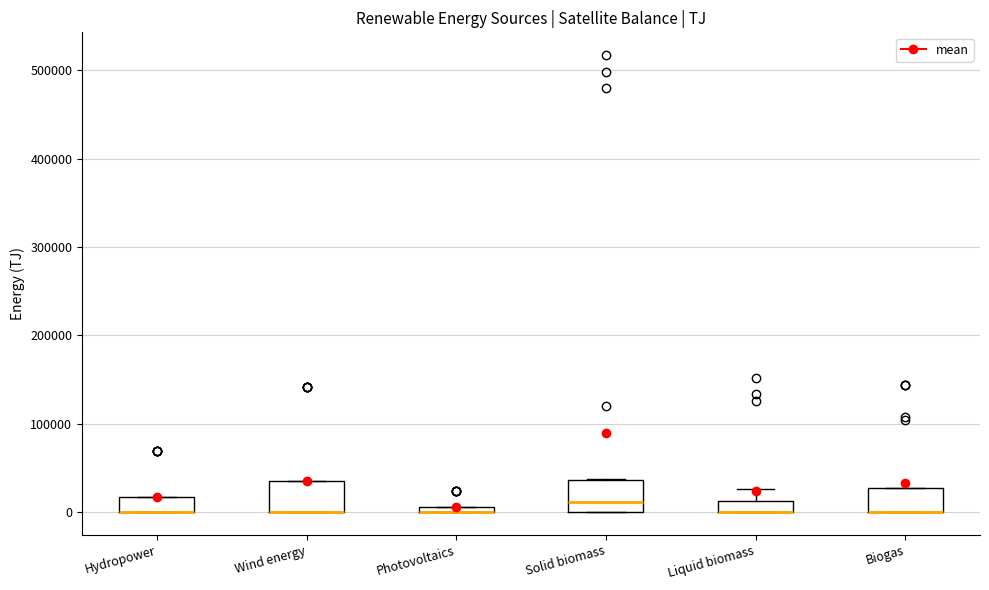

Where is the upper edge of the box for Hydropower on the y-axis? The values are not printed on the chart, so give them approximately, as read against the axis.

20000